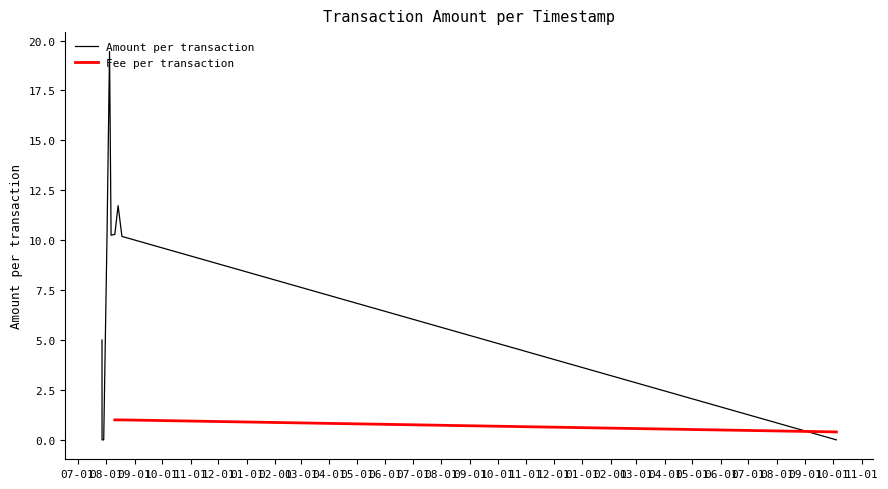

True or false: Amount has a value of 16.0 at 6.

False